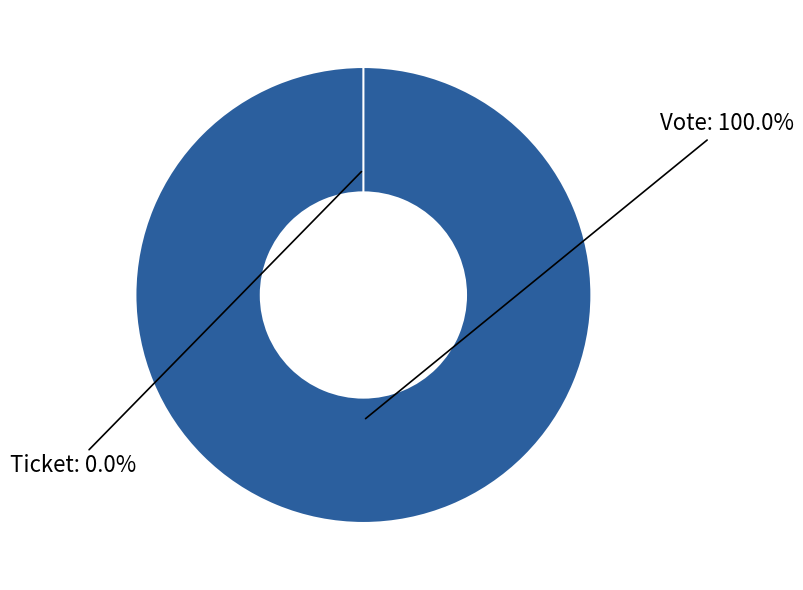

Count the number of slices in the pie.

2